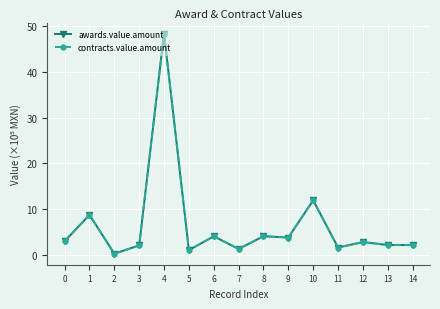

Which category has the lowest value in the awards.value.amount series?

2